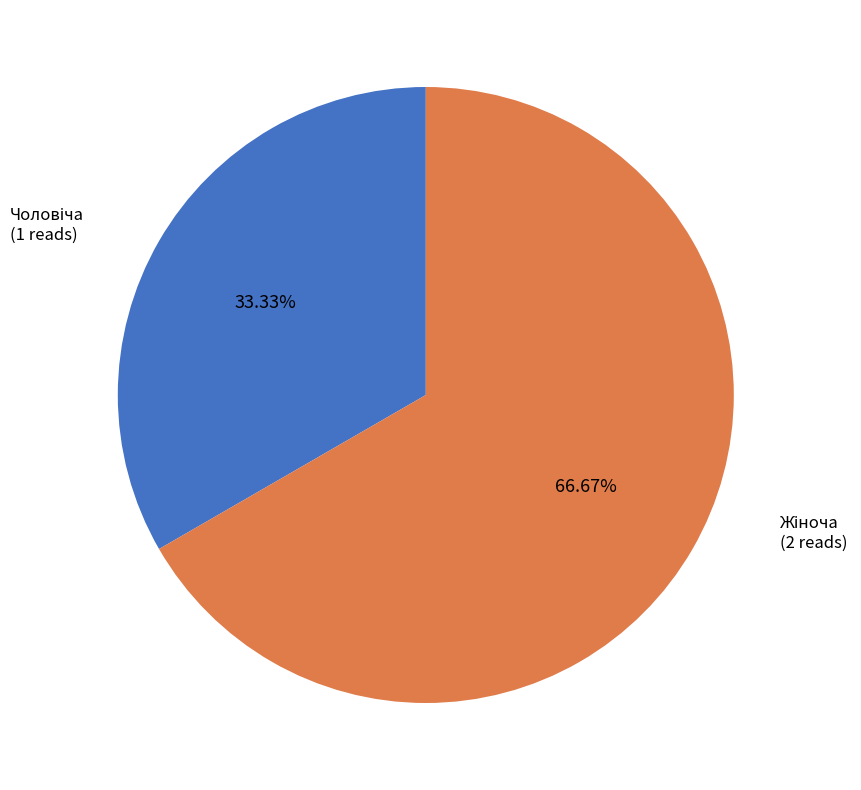

To the nearest percent, what is the average slice percentage?

50%